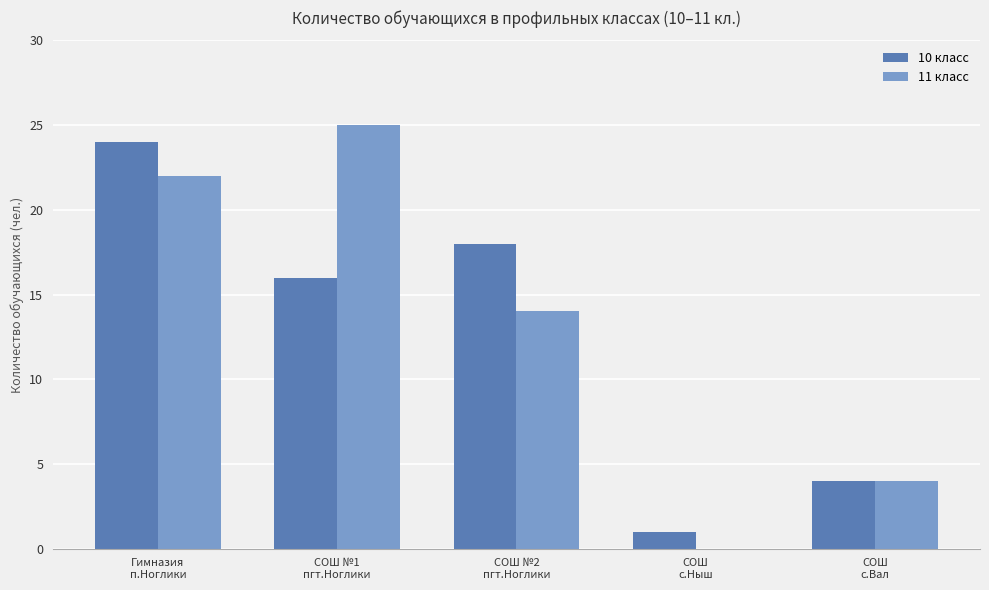

What is the greatest value displayed?

25